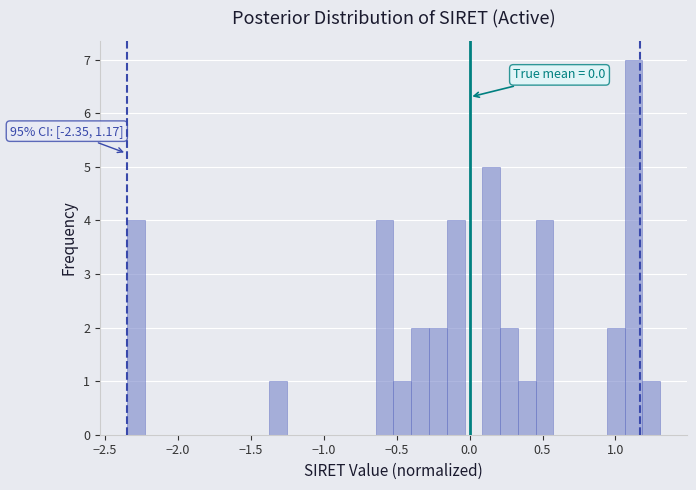

Around what value on the x-axis is the tallest bar? Give the approximate position of its centre, as read against the axis.

1.10